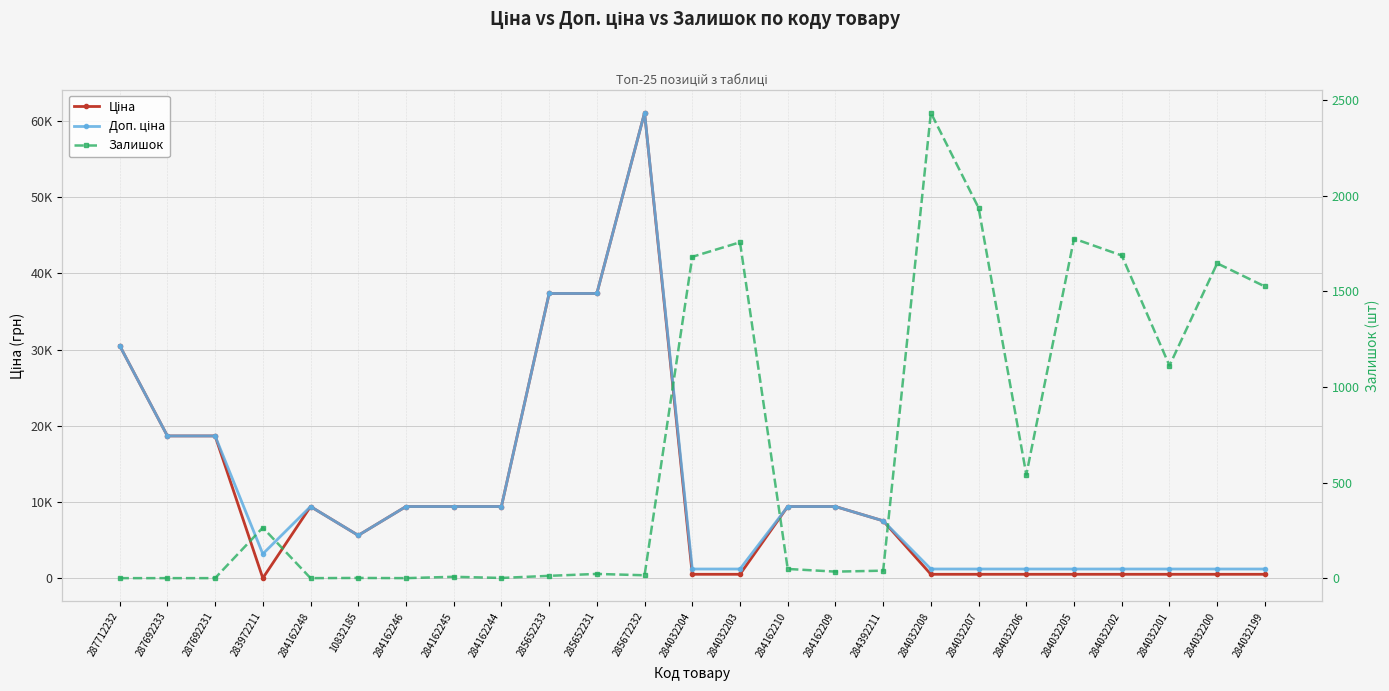

What are all the series names shown in the legend?

Ціна, Доп. ціна, Залишок